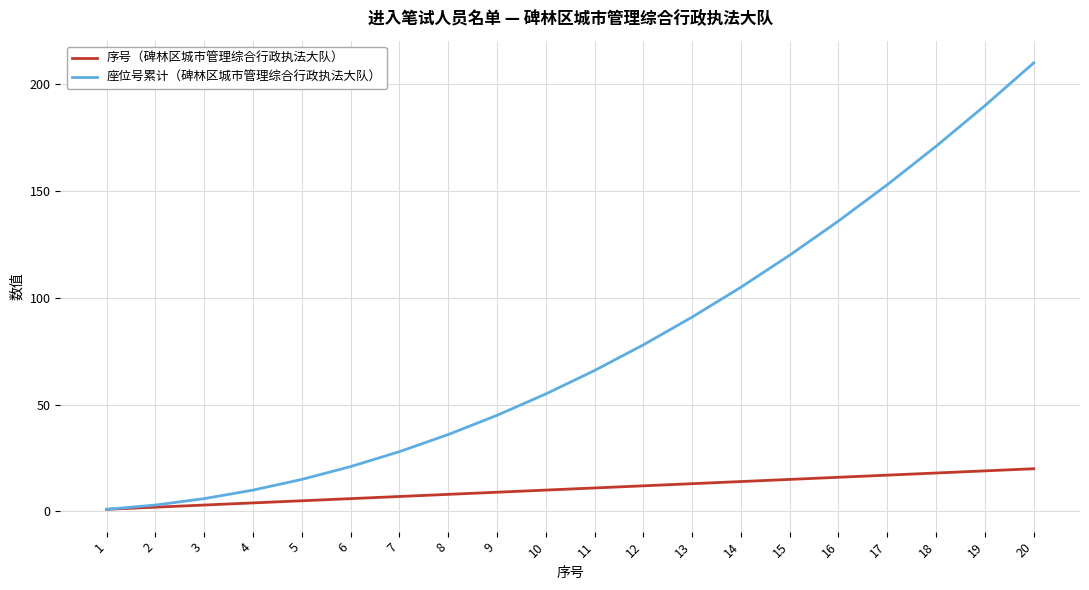

Reading left to right, extract all data points from this chart.

序号（碑林区城市管理综合行政执法大队）: 1=1	2=2	3=3	4=4	5=5	6=6	7=7	8=8	9=9	10=10	11=11	12=12	13=13	14=14	15=15	16=16	17=17	18=18	19=19	20=20
座位号累计（碑林区城市管理综合行政执法大队）: 1=1	2=3	3=6	4=10	5=15	6=21	7=28	8=36	9=45	10=55	11=66	12=78	13=91	14=105	15=120	16=136	17=153	18=171	19=190	20=210